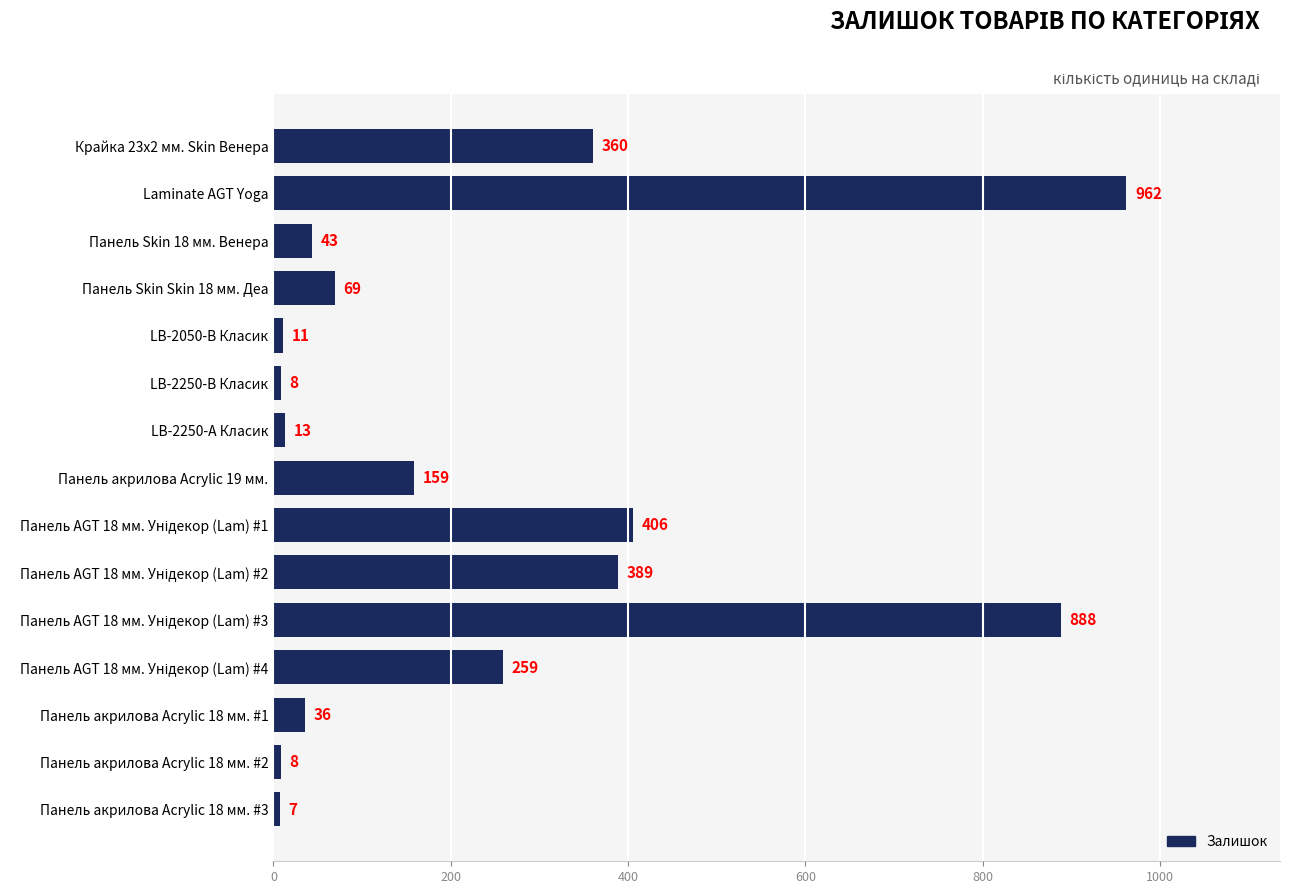

What is the maximum value shown in the chart?

962